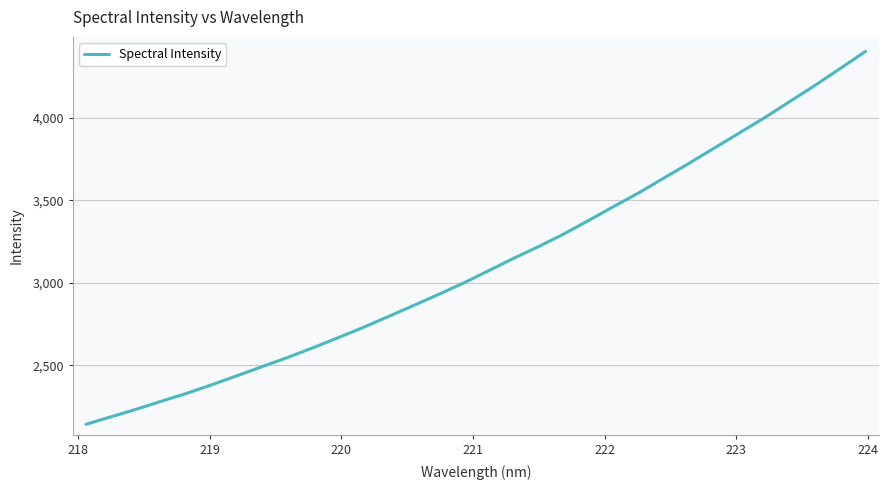

What is the greatest value displayed?

4403.5